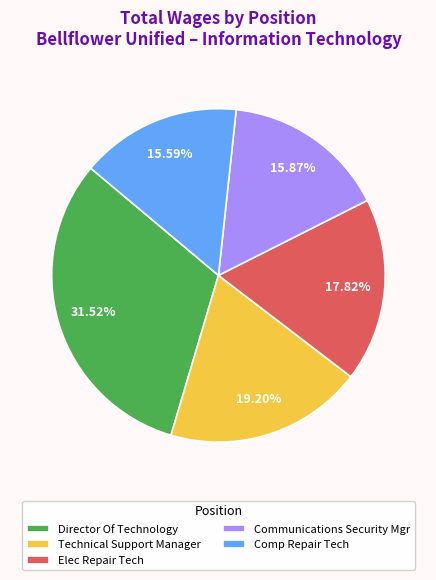

To the nearest percent, what percentage of the pie is Technical Support Manager?

19%